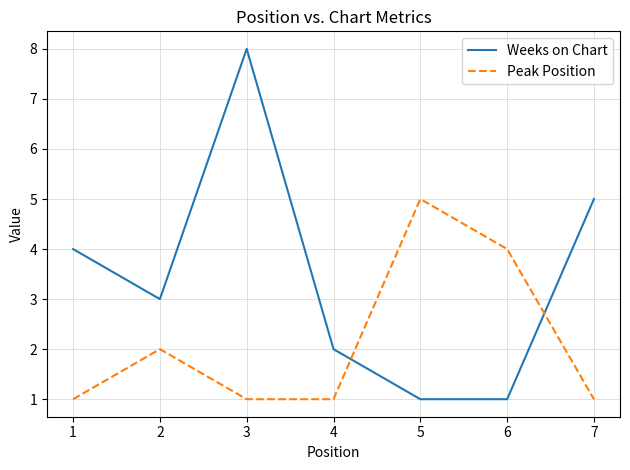

List the series in order of their overall mean, lowest first.

Peak Position, Weeks on Chart